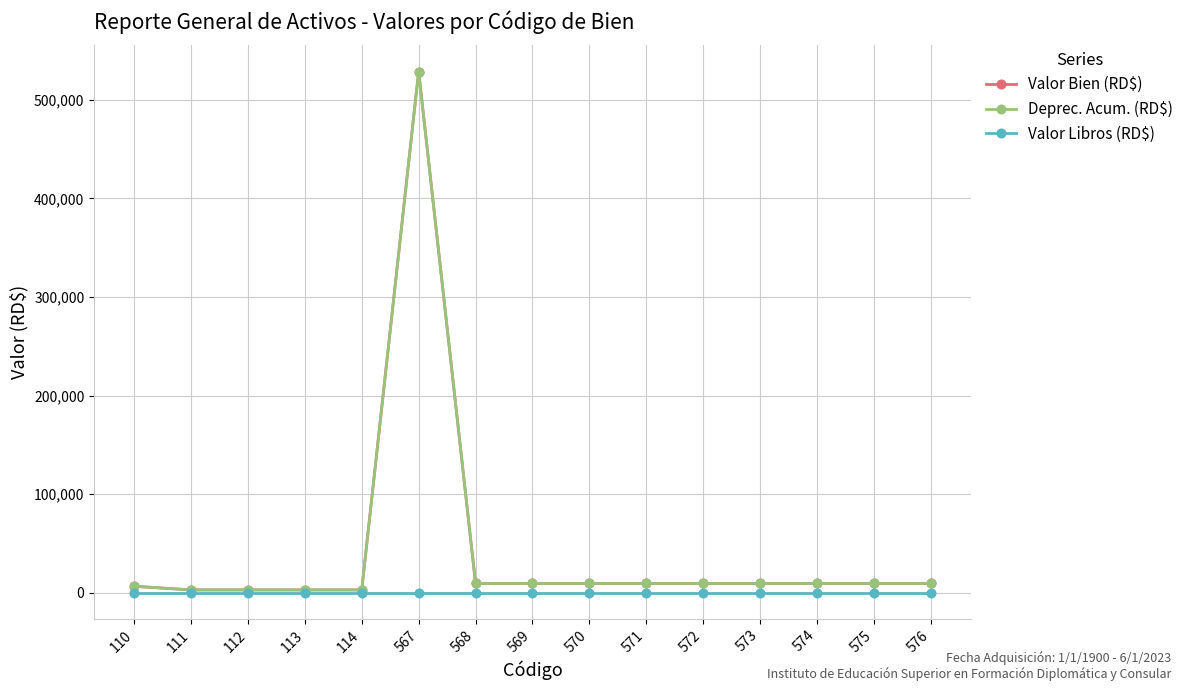

True or false: Deprec. Acum. (RD$) and Valor Bien (RD$) intersect in this chart.

False